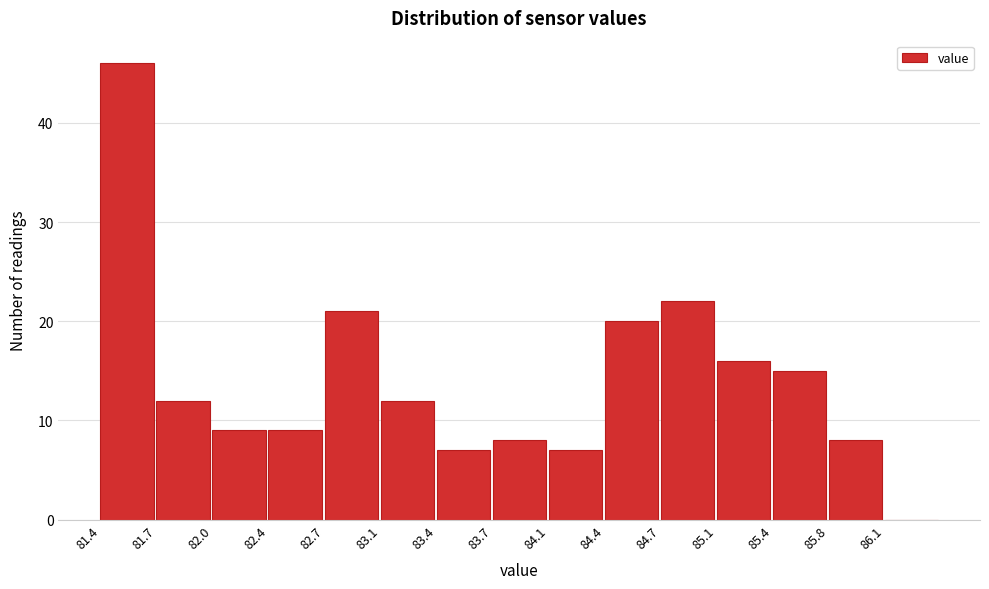

Reading left to right, list every bar in this chart as the range it spans on the x-axis followed by its height. Neither the bar edges nor the heights are printed on the chart, so give them approximately, as read against the axes.

81.35 to 81.70: 46
81.70 to 82.05: 12
82.05 to 82.40: 9
82.40 to 82.70: 9
82.70 to 83.05: 21
83.05 to 83.40: 12
83.40 to 83.75: 7
83.75 to 84.05: 8
84.05 to 84.40: 7
84.40 to 84.75: 20
84.75 to 85.10: 22
85.10 to 85.45: 16
85.45 to 85.75: 15
85.75 to 86.10: 8
86.10 to 86.45: 0